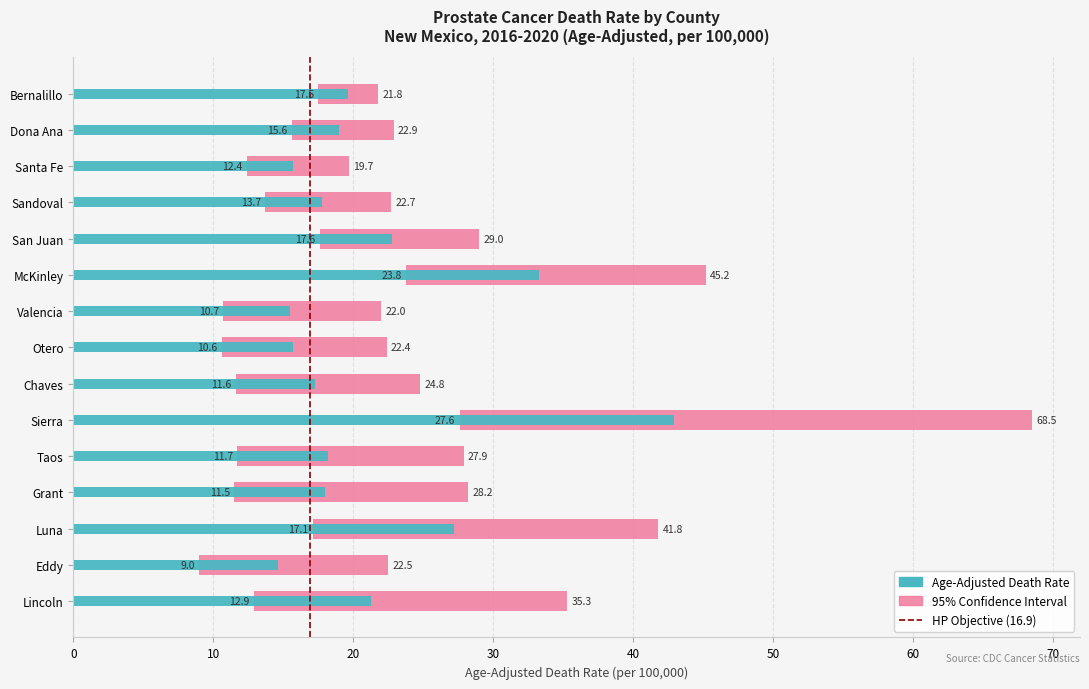

List the labels in order of Lower CI value, largest first.

Sierra, McKinley, San Juan, Bernalillo, Luna, Dona Ana, Sandoval, Lincoln, Santa Fe, Taos, Chaves, Grant, Valencia, Otero, Eddy